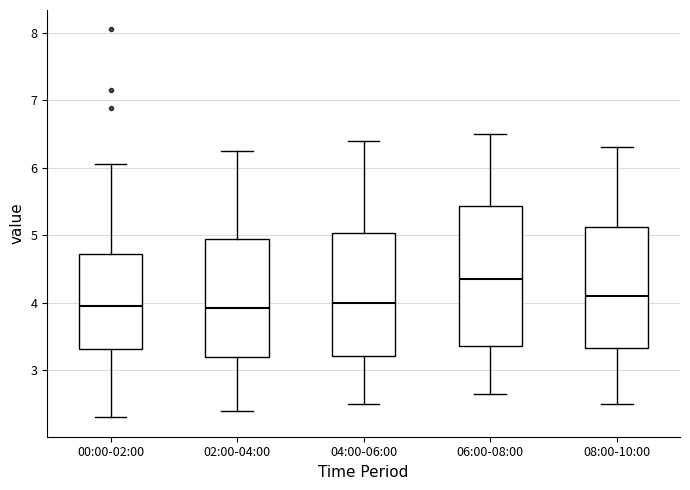

Where does the median line of the box for 00:00-02:00 sit on the y-axis? The values are not printed on the chart, so give them approximately, as read against the axis.

4.0